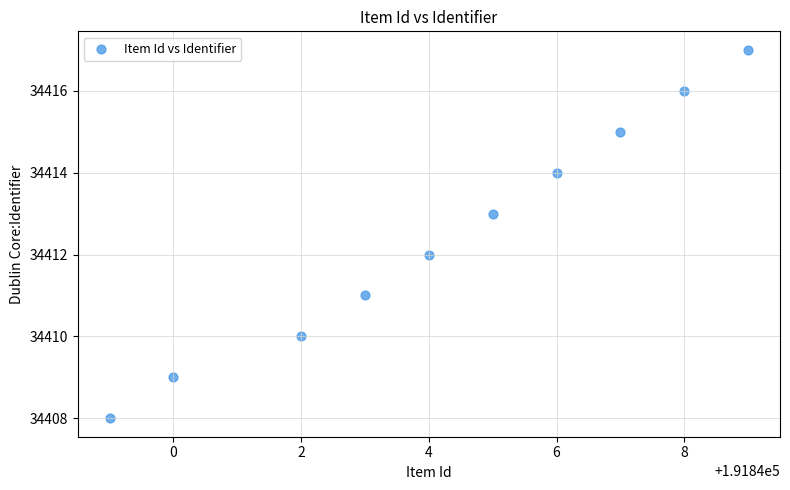

What is the range of X values (max minus min)?

10